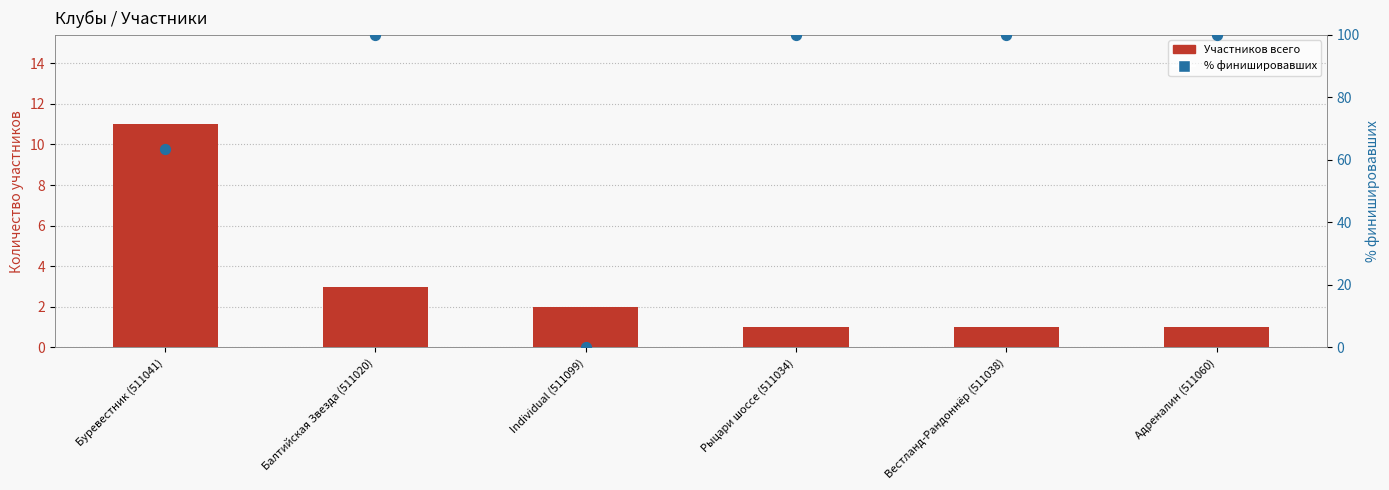

What are all the series names shown in the legend?

Участников всего, % финишировавших